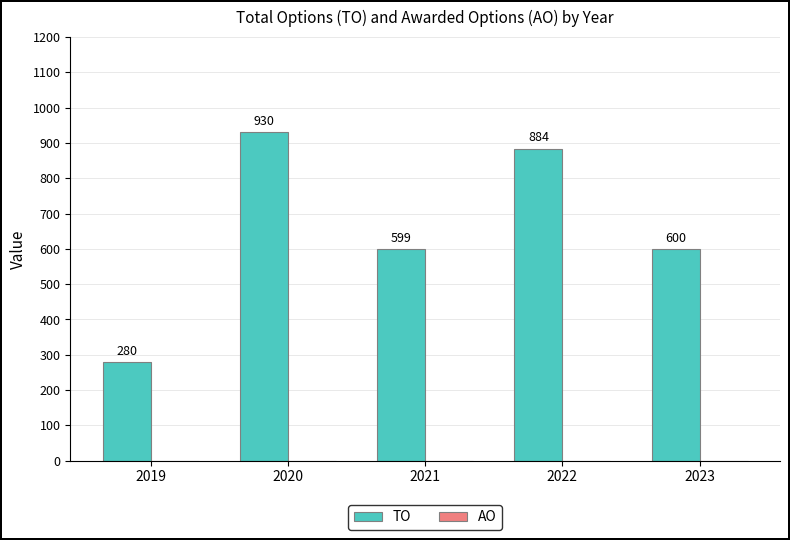

Does the chart contain any negative values?

No